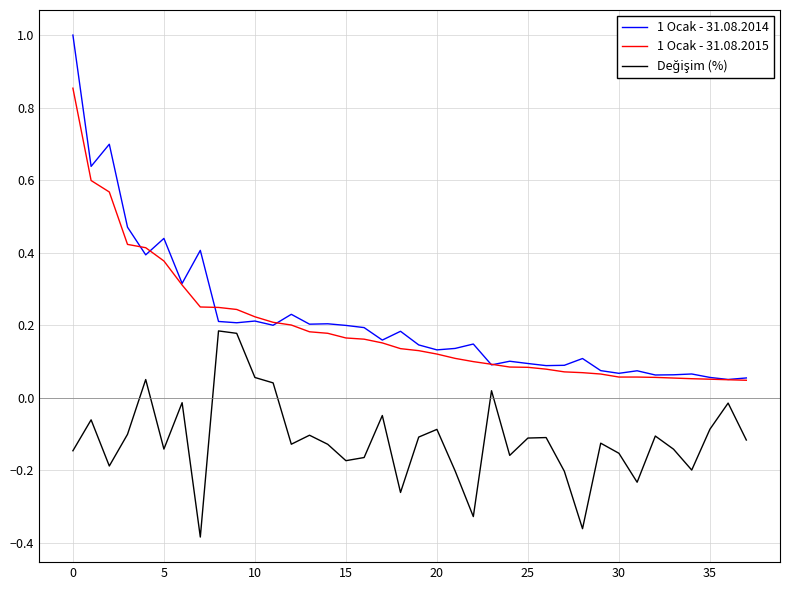

Which series has the widest spread of values?

1 Ocak - 31.08.2014